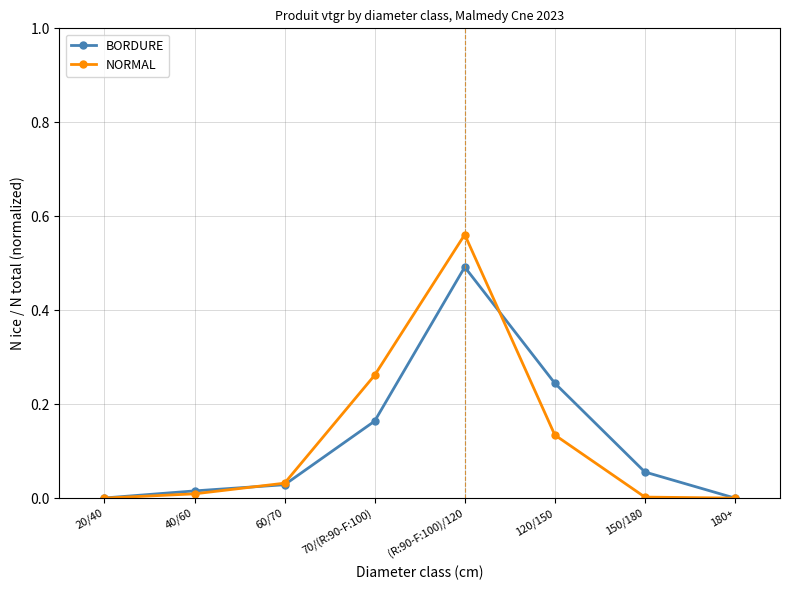

At which category does NORMAL reach its first local peak?

(R:90-F:100)/120